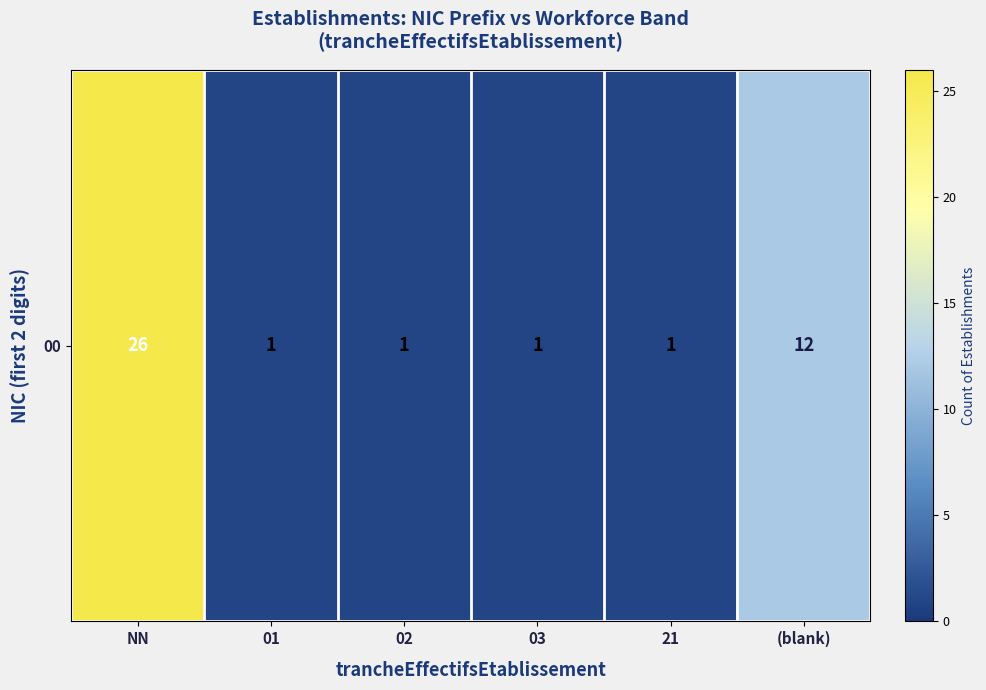

What is the change in value from 01 to (blank)?

+11